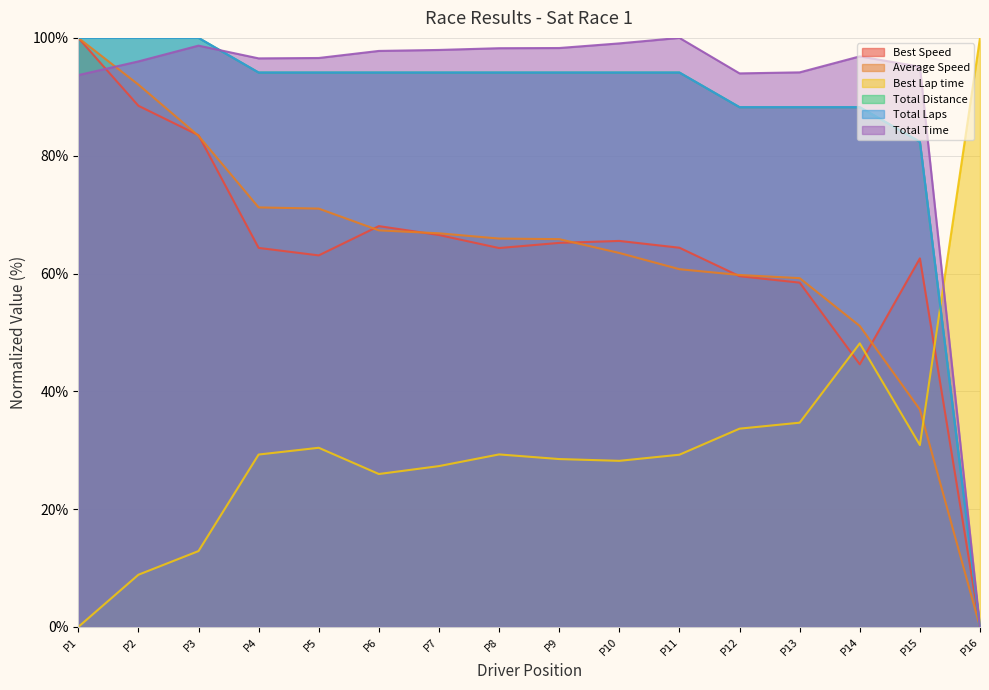

What is the maximum value for Best Lap time?

100.0